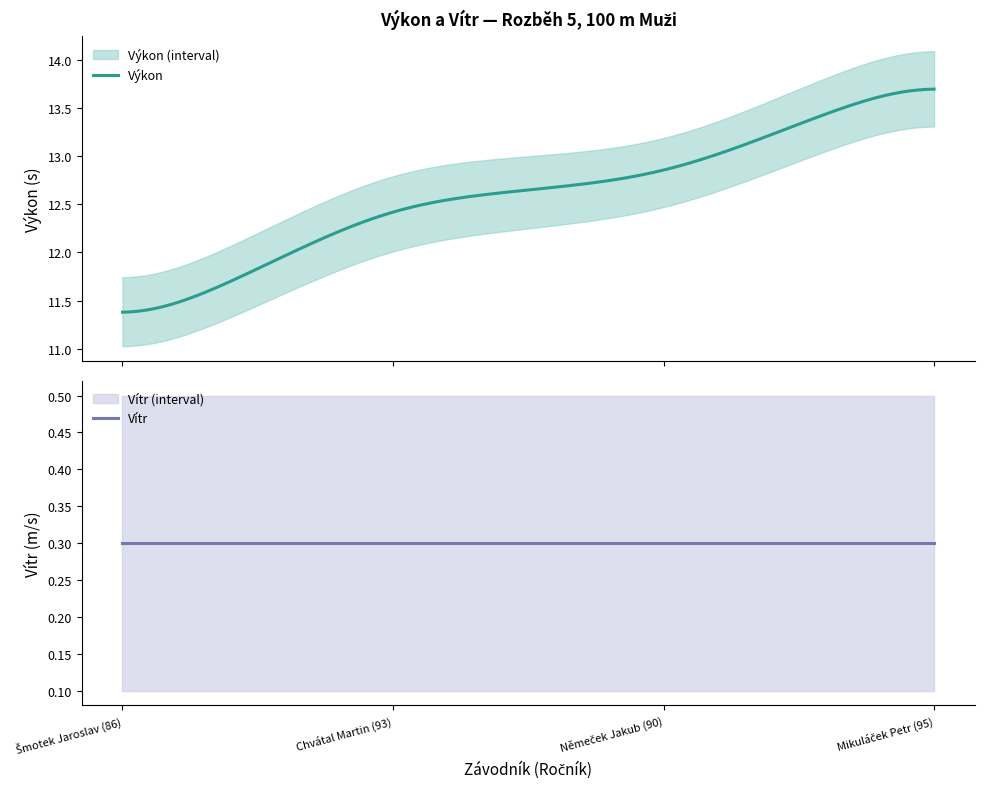

True or false: Výkon and Vítr intersect in this chart.

False